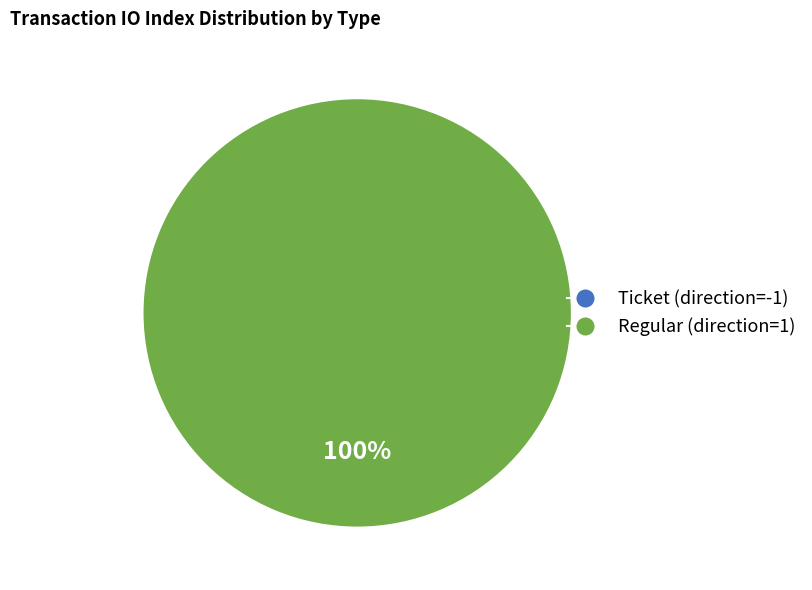

Which slice is the smallest?

Ticket (direction=-1)